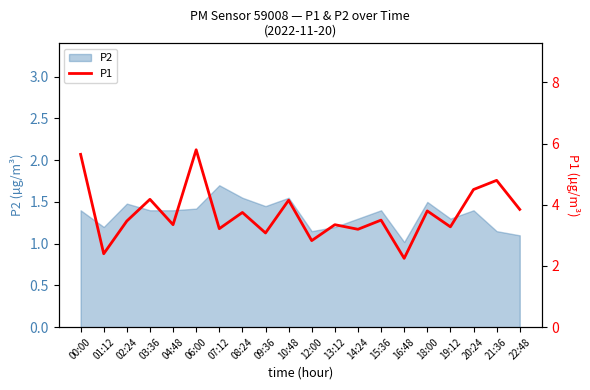

What is the difference between the maximum and second lowest values?

3.4